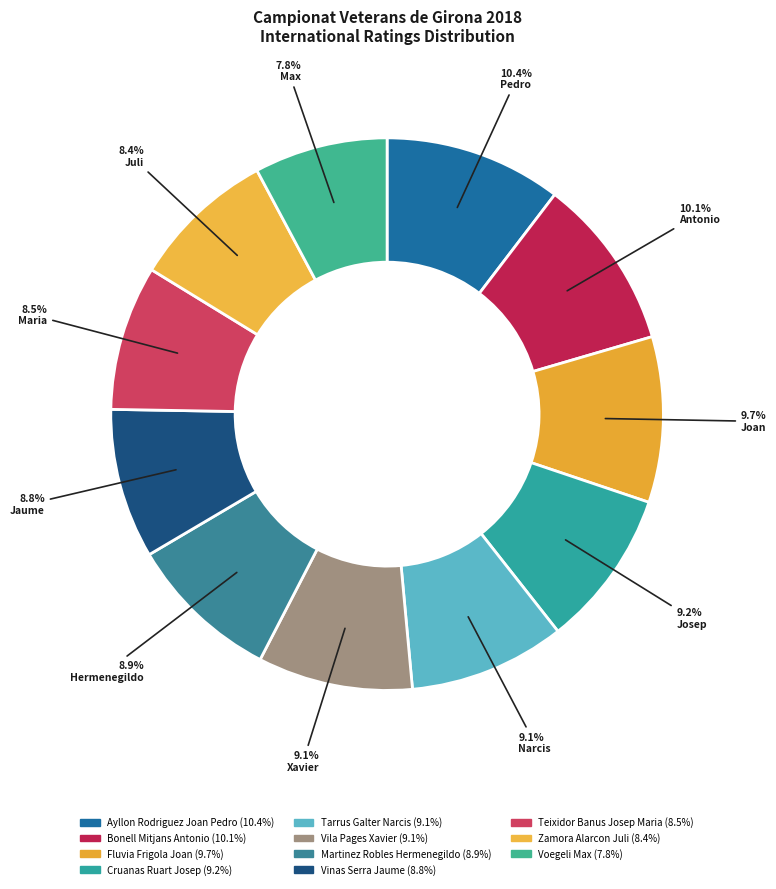

Count the number of slices in the pie.

11